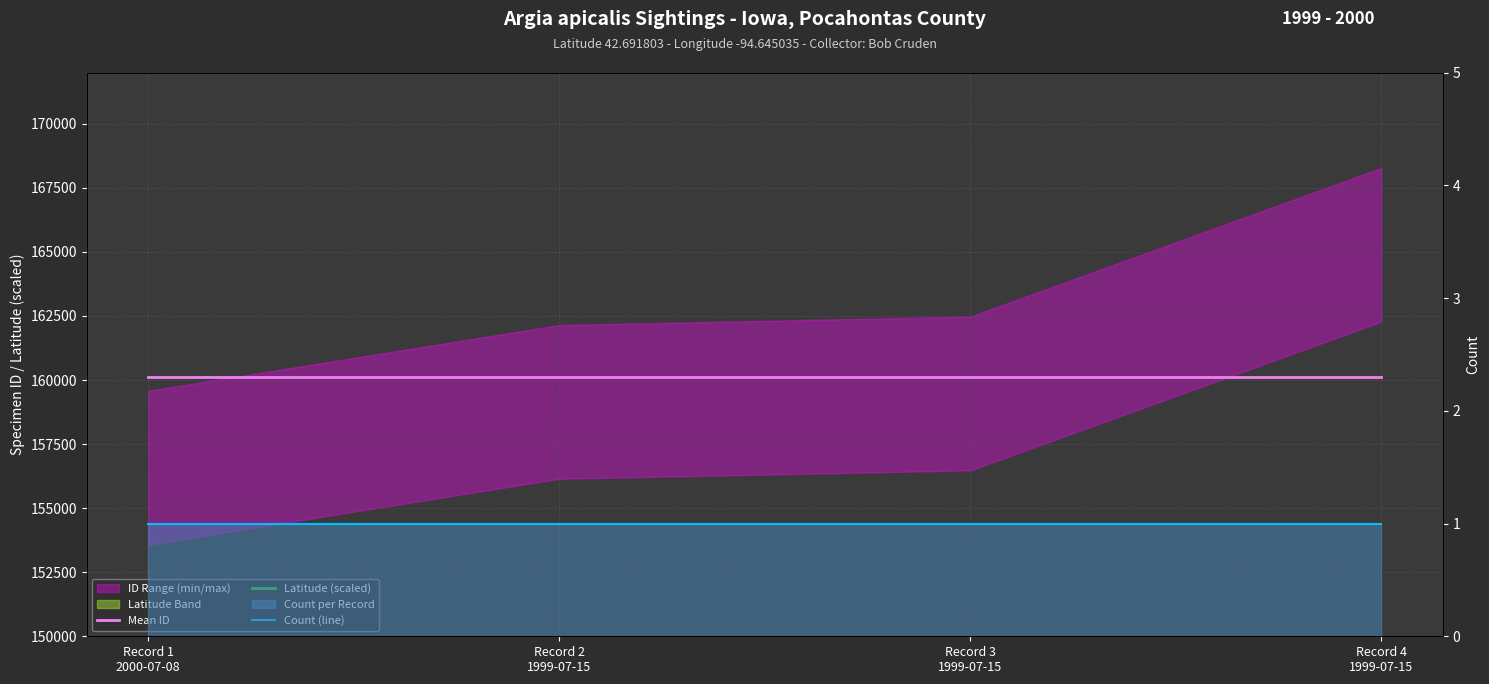

What is the label of the 3rd point from the right?

Record 2
1999-07-15